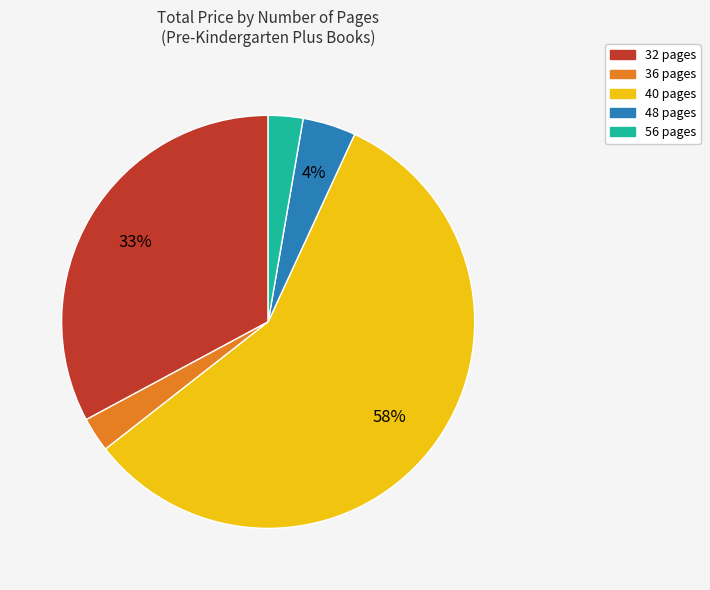

What is the ratio of the value at 40 pages to the value at 32 pages?

1.8